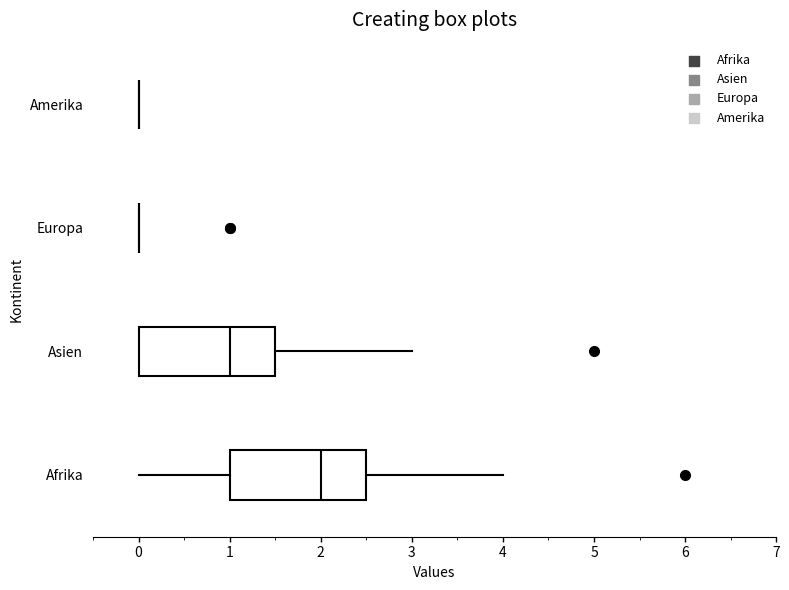

Reading bottom to top, read every box against the x-axis: the position of its median line, the range the box covers, and the ends of its whiskers. The values are not printed on the chart, so give them approximately, as read against the axis.

Afrika: median 2.0, box 1.0 to 2.5, whiskers 0.0 to 4.0
Asien: median 1.0, box 0.0 to 1.5, whiskers 0.0 to 3.0
Europa: box collapsed to a line at 0.0, whiskers 0.0 to 0.0
Amerika: box collapsed to a line at 0.0, whiskers 0.0 to 0.0